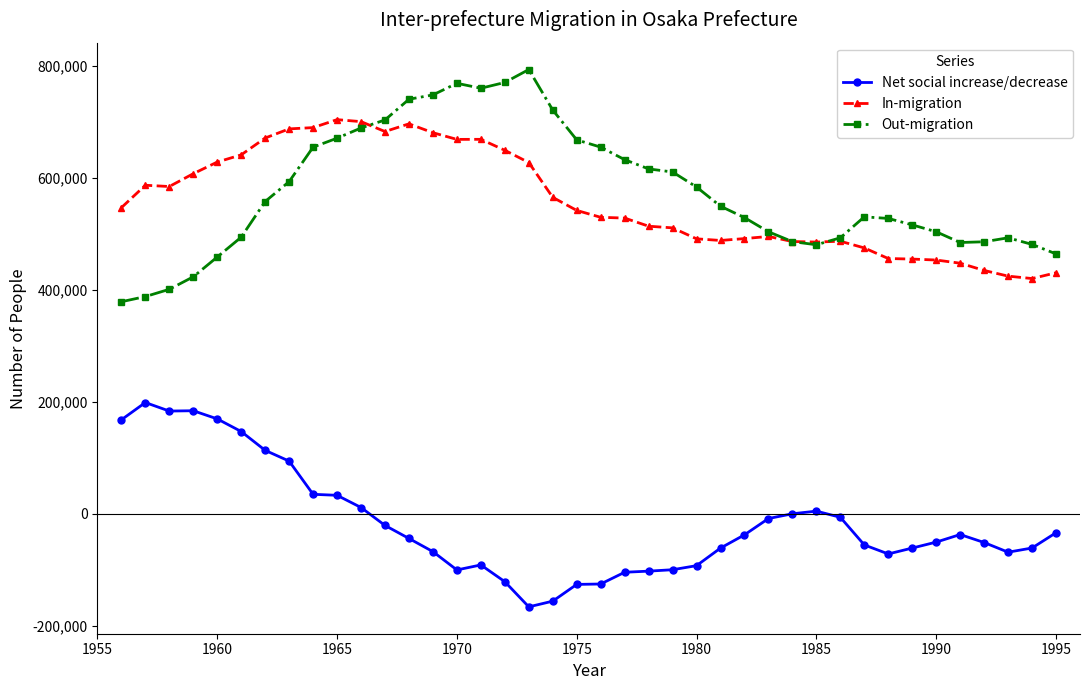

What is the value of the Net social increase/decrease point at the 36th from the left?

-36917